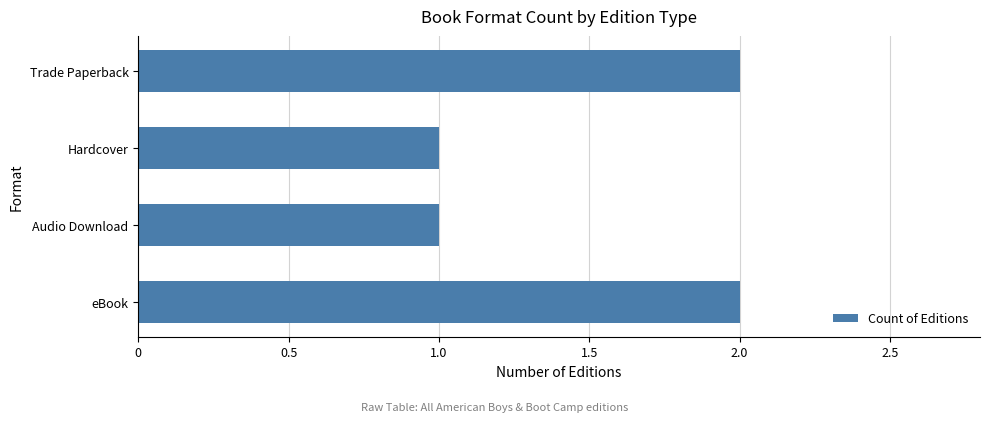

Approximately how many times larger is the value at Trade Paperback compared to Audio Download?

2.0